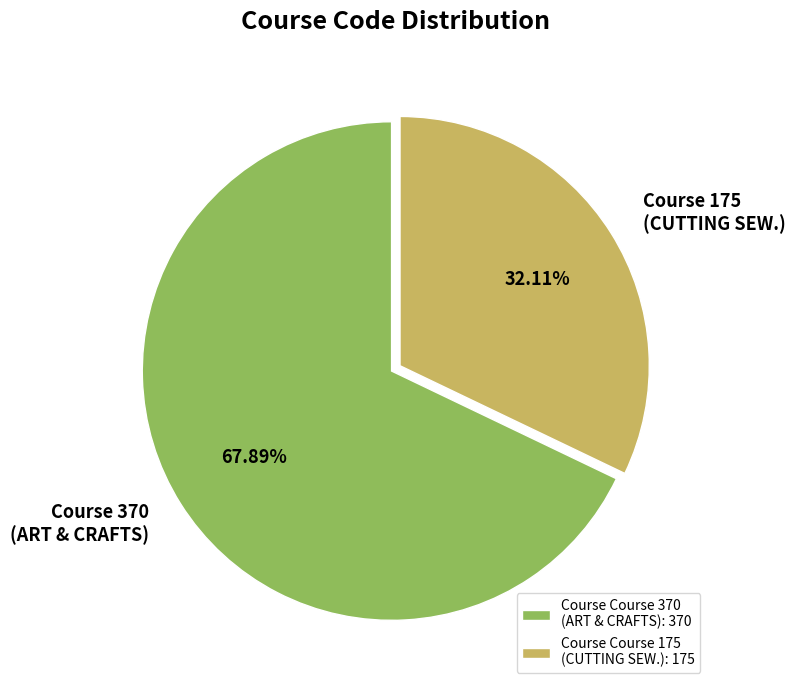

Combined, do Course 370 (ART & CRAFTS) and Course 175 (CUTTING SEW.) account for over 50%?

Yes